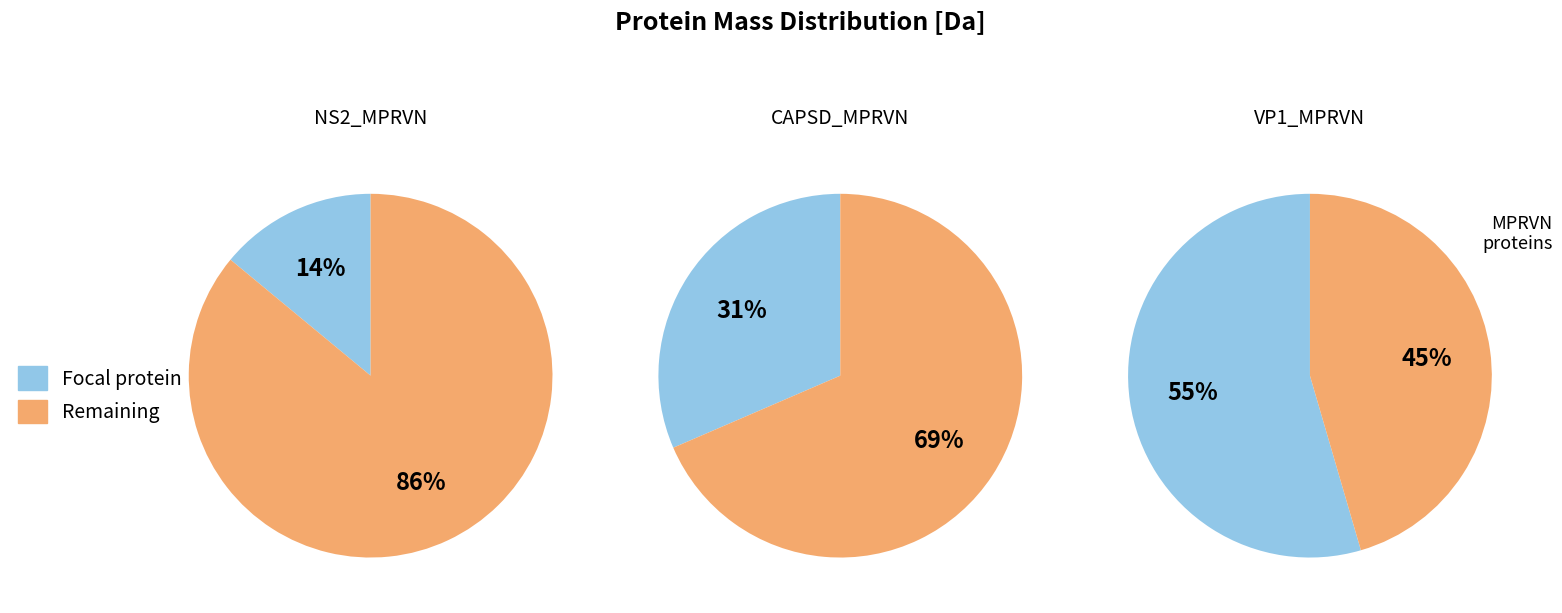

Is the sum of VP1_MPRVN and NS2_MPRVN greater than half?

Yes